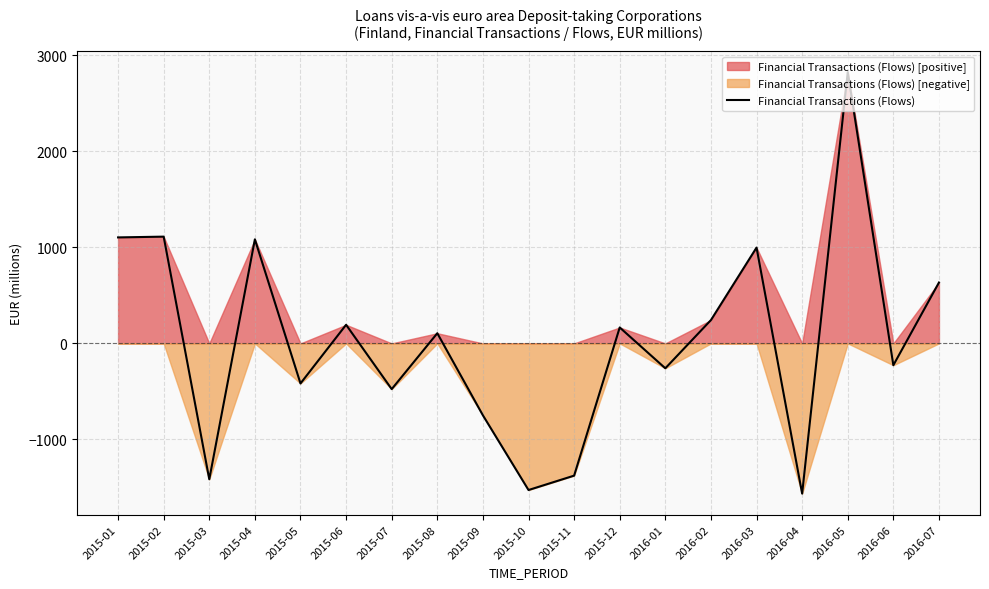

Does the chart display data point markers on the line(s)?

No